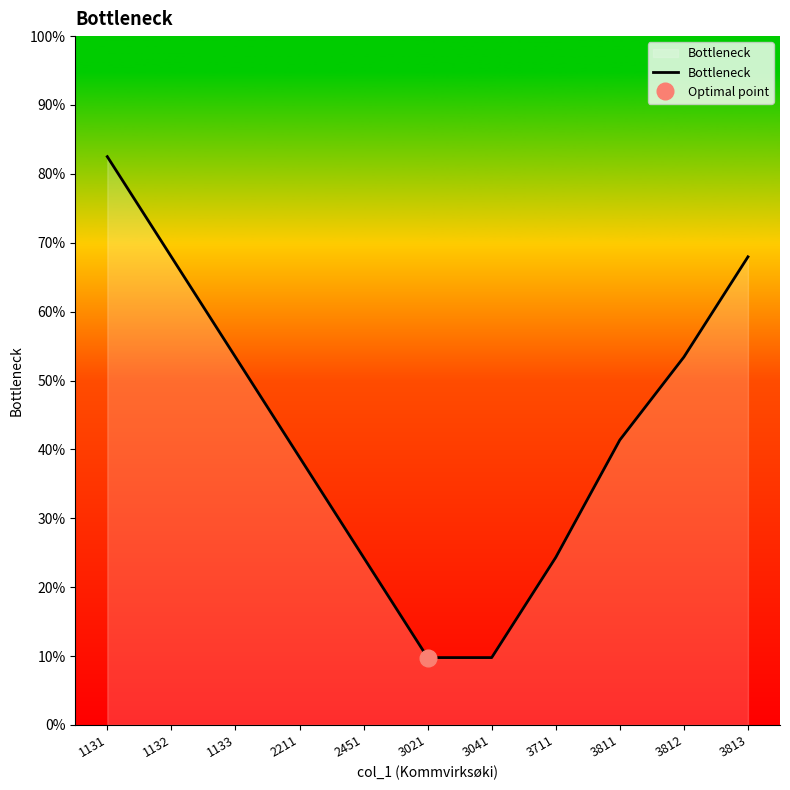

Between 1133 and 3812, which is larger?

1133